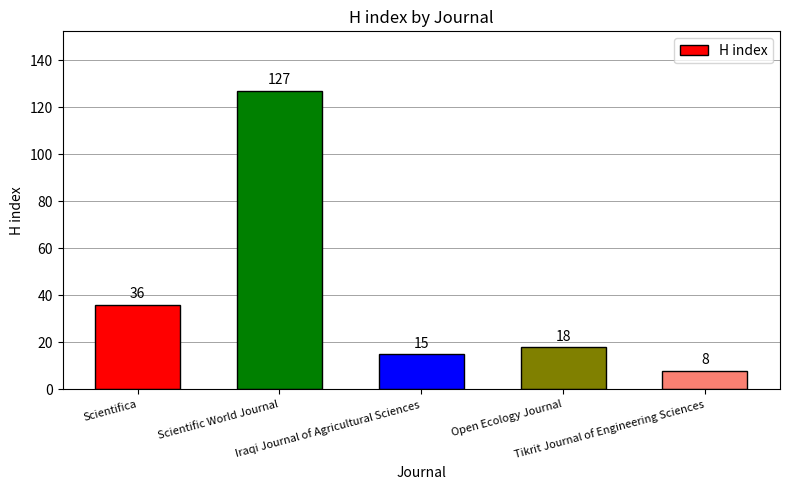

How many distinct data groups are displayed?

1